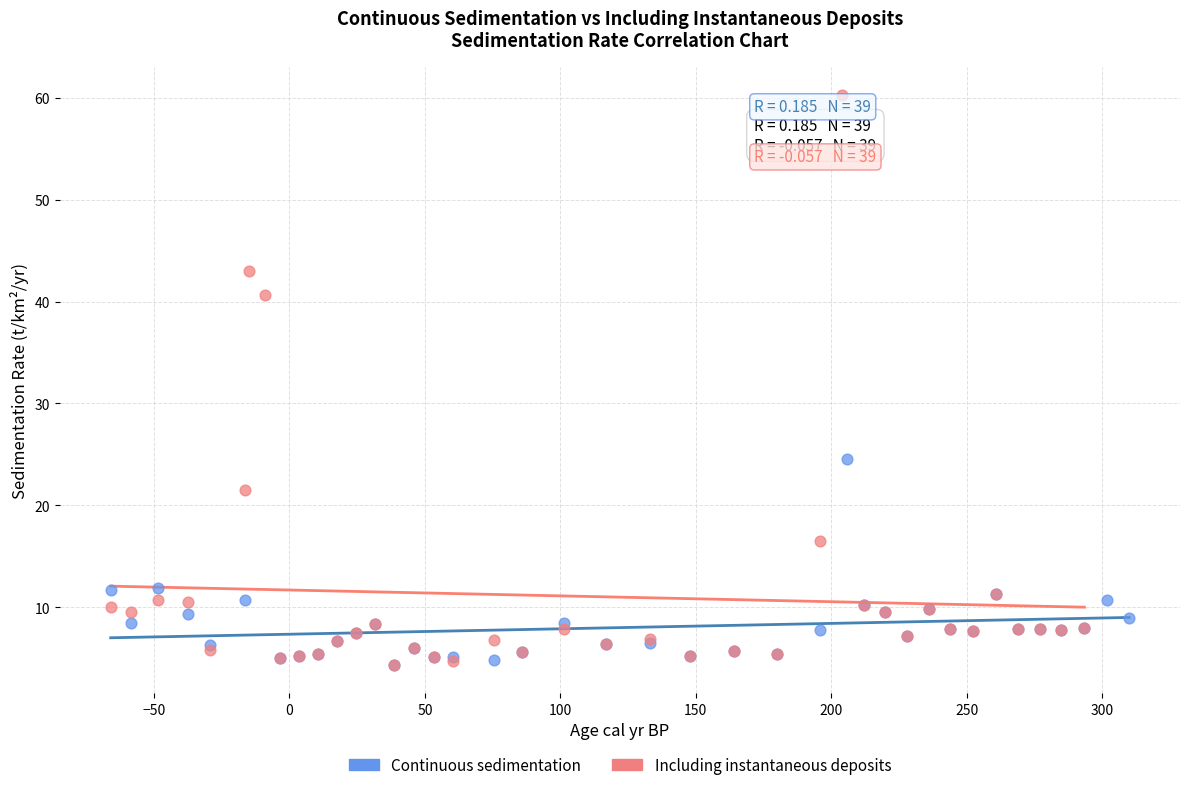

Which series has the largest Y range (max minus min)?

Including instantaneous deposits